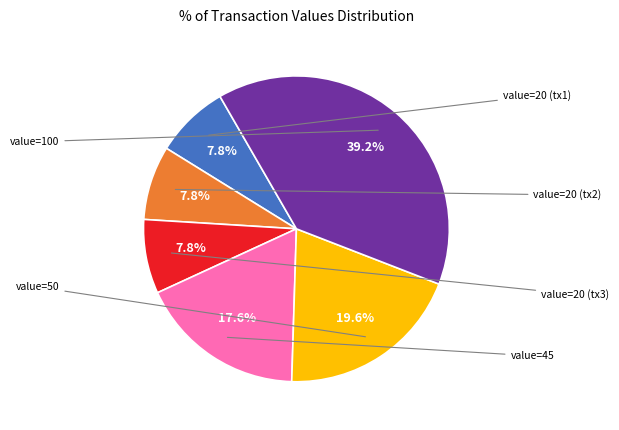

Is there a majority slice in this chart?

No